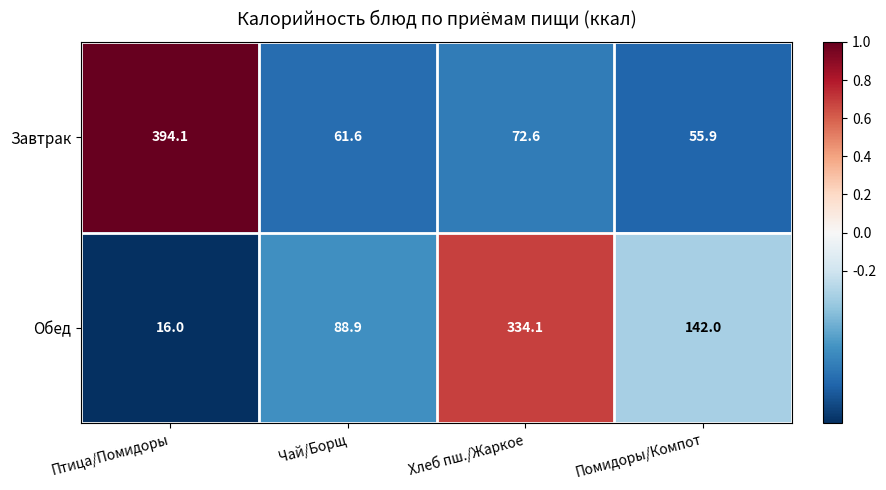

How many categories are shown in the chart?

4